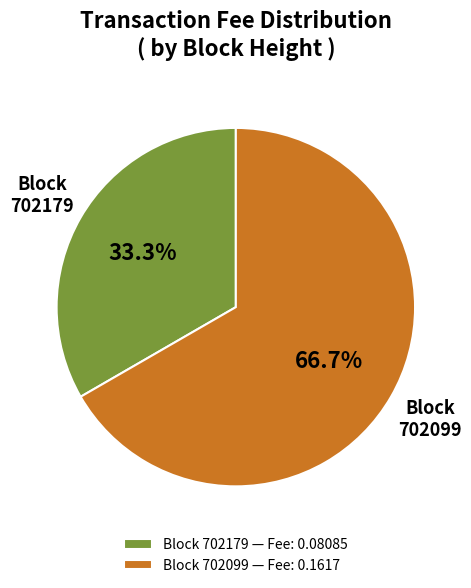

To the nearest percent, what is the difference between the 702099 and 702179 slice percentages?

33%